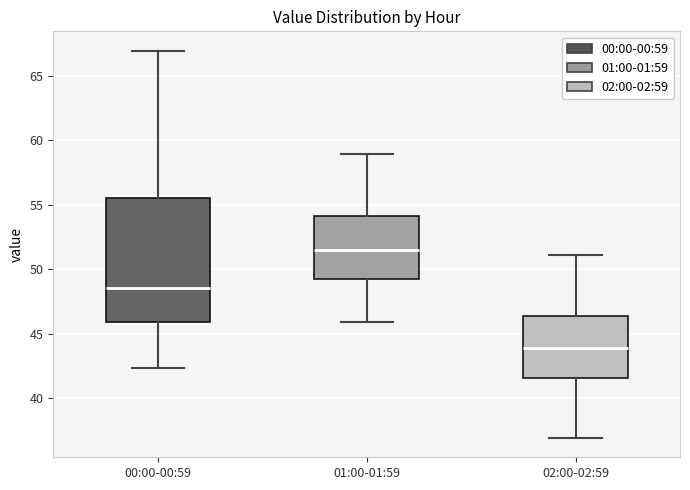

Which box's median line is the highest?

01:00-01:59